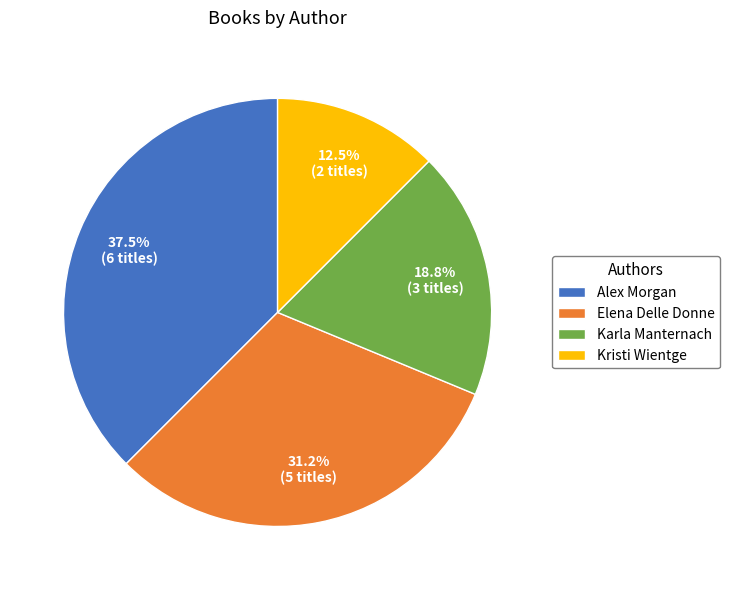

Rank the categories by value from lowest to highest.

Kristi Wientge, Karla Manternach, Elena Delle Donne, Alex Morgan